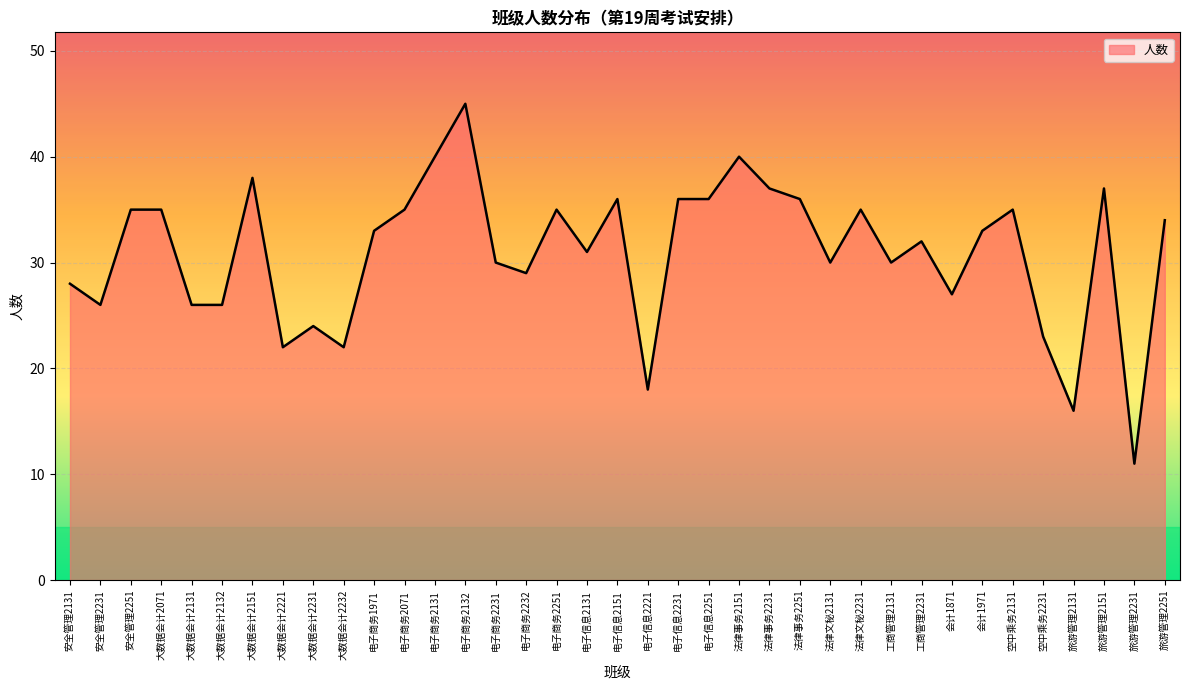

What value does the data have at 电子信息2131?

31